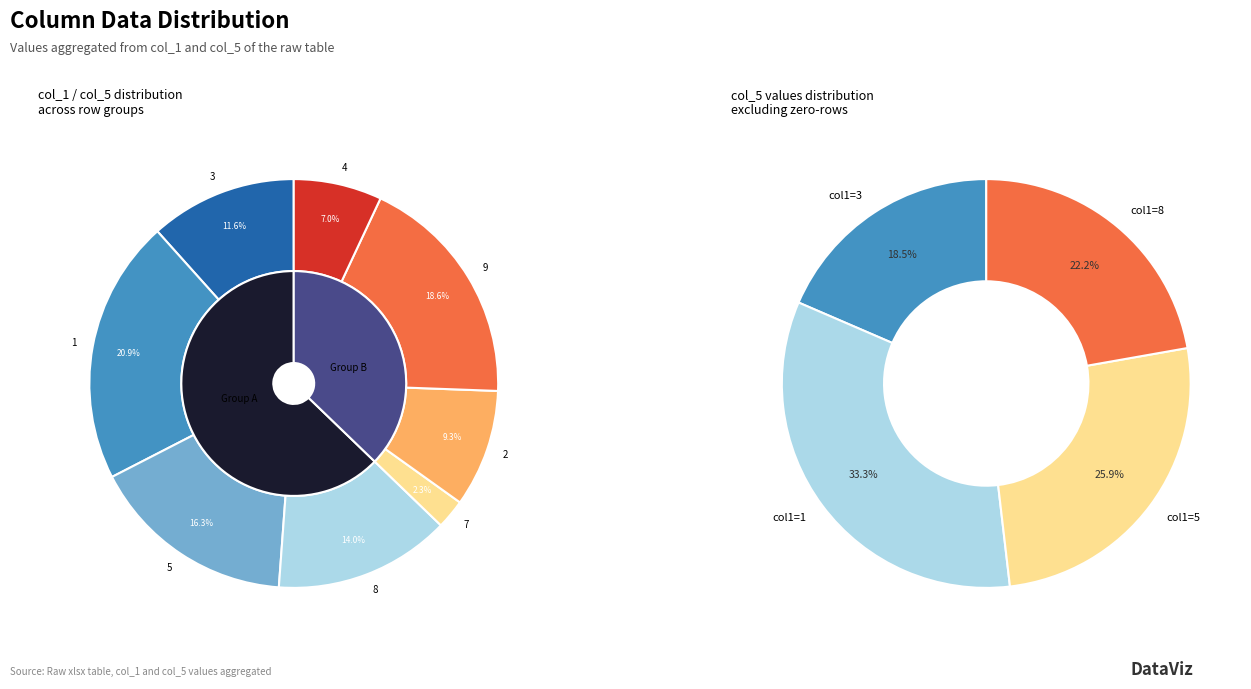

Count the number of slices in the pie.

14